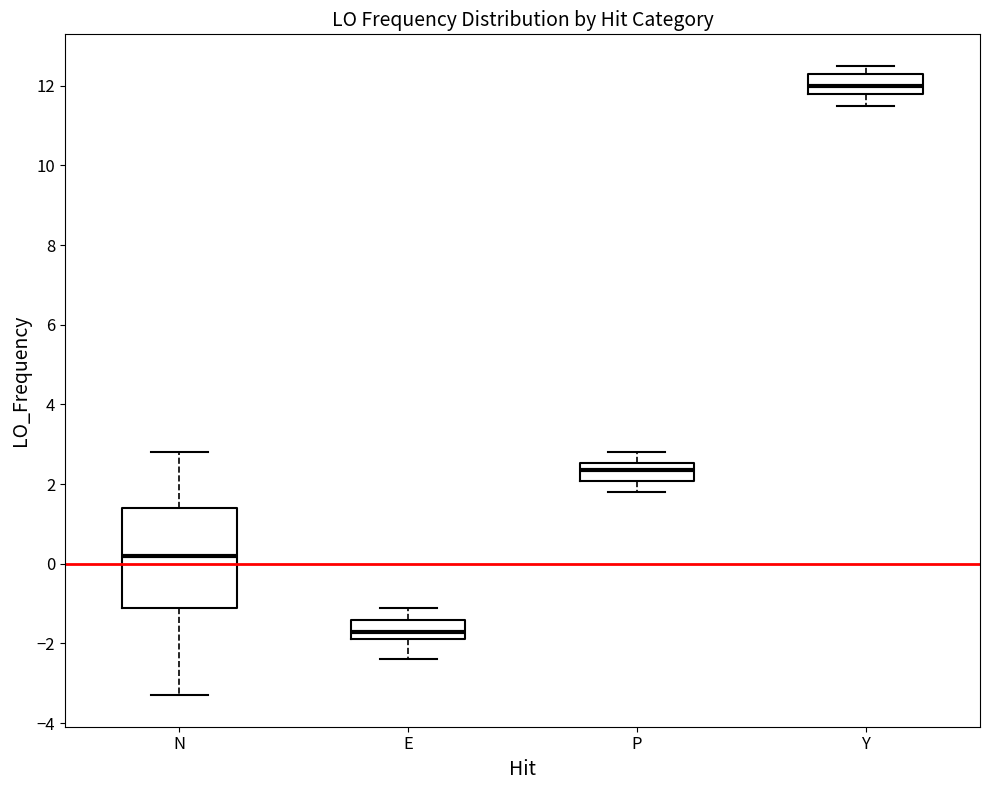

Reading left to right, transcribe this box plot: for each box, give where its median line is, the range the box spans, and where its two whiskers end, as read against the y-axis. The values are not printed on the chart, so give them approximately, as read against the axis.

N: median 0.2, box -1.2 to 1.4, whiskers -3.4 to 2.8
E: median -1.6, box -1.8 to -1.4, whiskers -2.4 to -1.2
P: median 2.4, box 2.0 to 2.6, whiskers 1.8 to 2.8
Y: median 12.0, box 11.8 to 12.4, whiskers 11.6 to 12.6